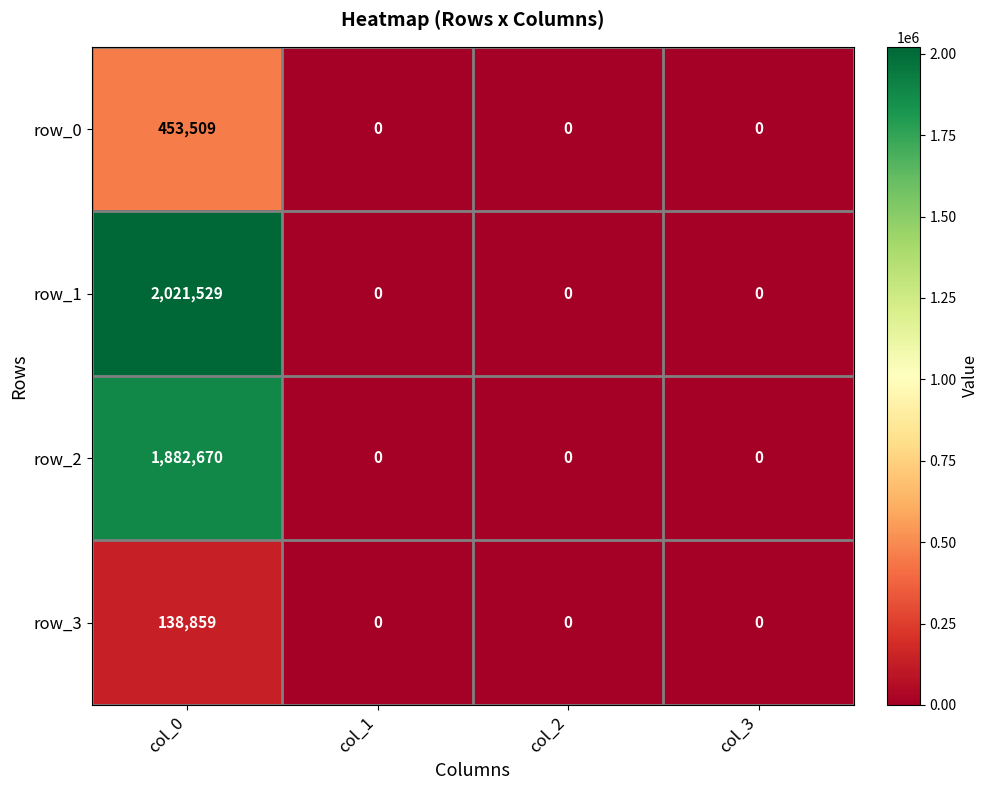

The value of row_0 at col_1 is 0. True or false?

True